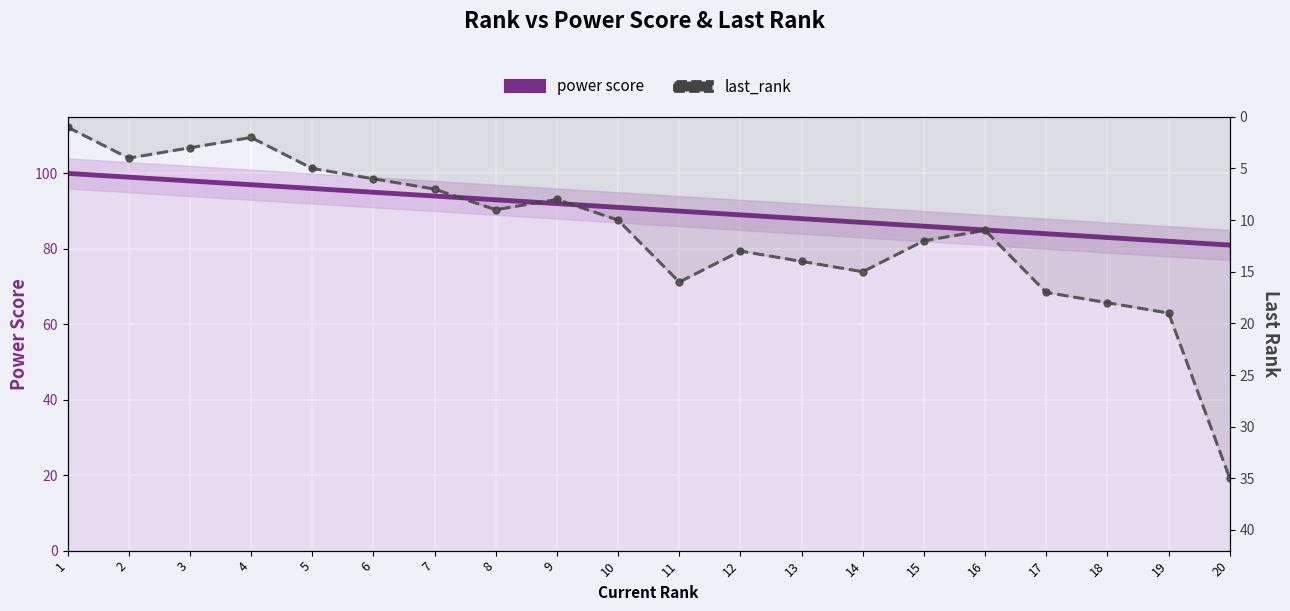

At which label is power score closest to 90?

11